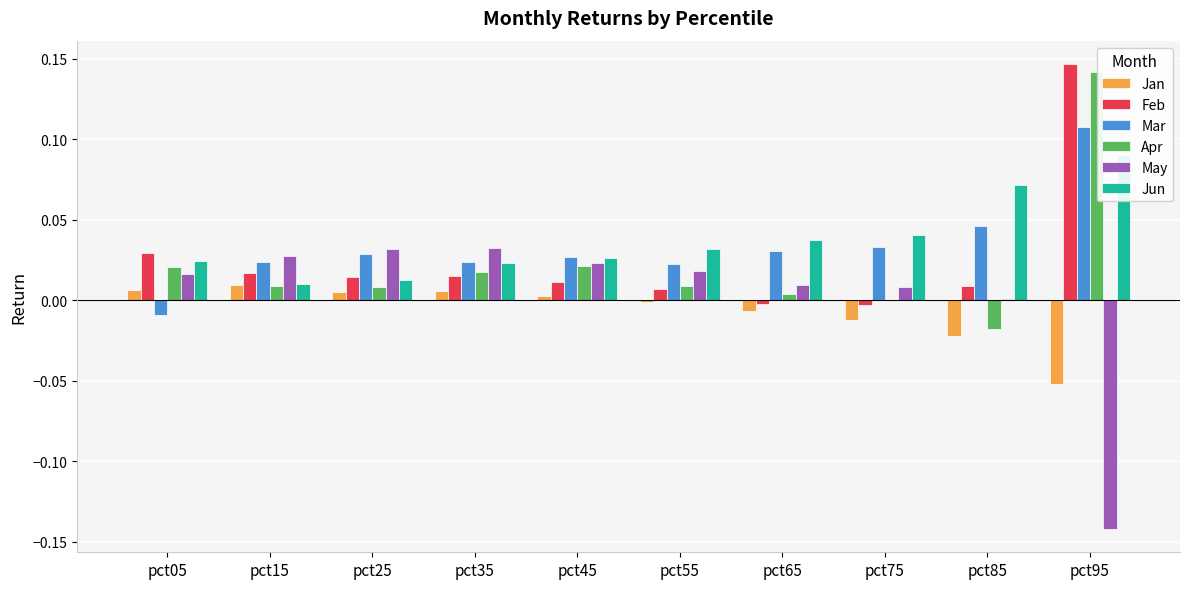

At which category does the chart reach its peak across all series?

pct95